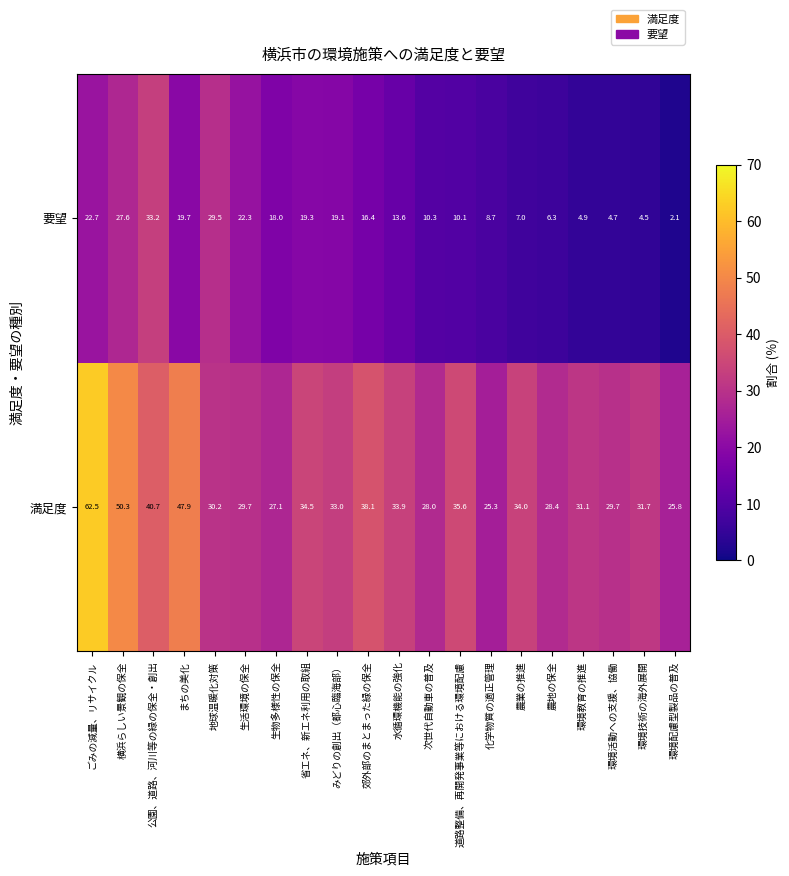

What is the smallest value displayed?

2.1